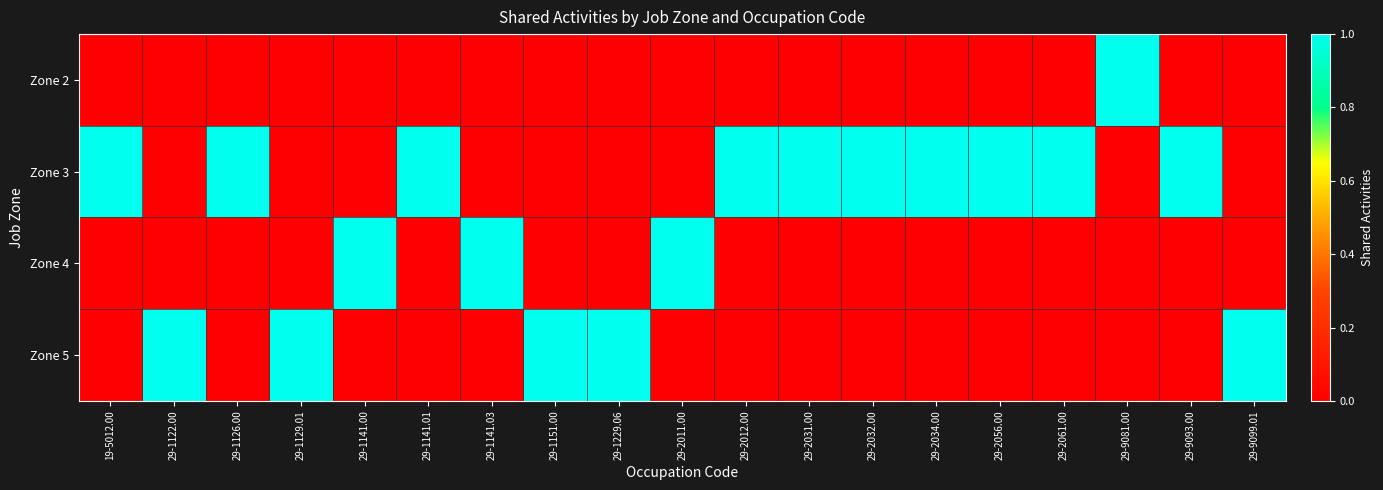

Reading left to right, what are all the values shown in this chart?

Zone 2: 19-5012.00=0	29-1122.00=0	29-1126.00=0	29-1129.01=0	29-1141.00=0	29-1141.01=0	29-1141.03=0	29-1151.00=0	29-1229.06=0	29-2011.00=0	29-2012.00=0	29-2031.00=0	29-2032.00=0	29-2034.00=0	29-2056.00=0	29-2061.00=0	29-9081.00=1	29-9093.00=0	29-9099.01=0
Zone 3: 19-5012.00=1	29-1122.00=0	29-1126.00=1	29-1129.01=0	29-1141.00=0	29-1141.01=1	29-1141.03=0	29-1151.00=0	29-1229.06=0	29-2011.00=0	29-2012.00=1	29-2031.00=1	29-2032.00=1	29-2034.00=1	29-2056.00=1	29-2061.00=1	29-9081.00=0	29-9093.00=1	29-9099.01=0
Zone 4: 19-5012.00=0	29-1122.00=0	29-1126.00=0	29-1129.01=0	29-1141.00=1	29-1141.01=0	29-1141.03=1	29-1151.00=0	29-1229.06=0	29-2011.00=1	29-2012.00=0	29-2031.00=0	29-2032.00=0	29-2034.00=0	29-2056.00=0	29-2061.00=0	29-9081.00=0	29-9093.00=0	29-9099.01=0
Zone 5: 19-5012.00=0	29-1122.00=1	29-1126.00=0	29-1129.01=1	29-1141.00=0	29-1141.01=0	29-1141.03=0	29-1151.00=1	29-1229.06=1	29-2011.00=0	29-2012.00=0	29-2031.00=0	29-2032.00=0	29-2034.00=0	29-2056.00=0	29-2061.00=0	29-9081.00=0	29-9093.00=0	29-9099.01=1